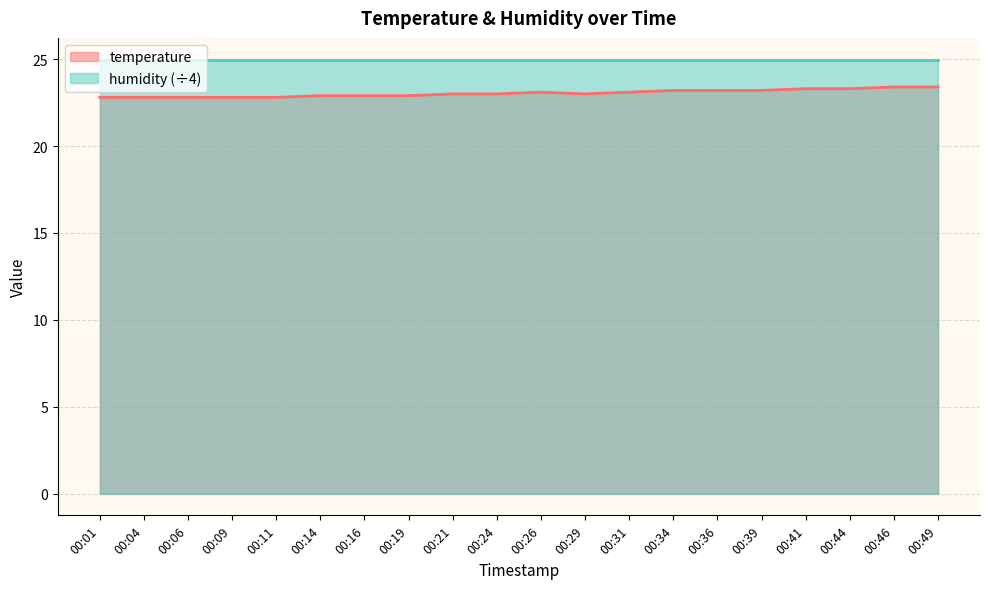

Rank the categories by value from highest to lowest.

00:46, 00:49, 00:41, 00:44, 00:34, 00:36, 00:39, 00:26, 00:31, 00:21, 00:24, 00:29, 00:14, 00:16, 00:19, 00:01, 00:04, 00:06, 00:09, 00:11